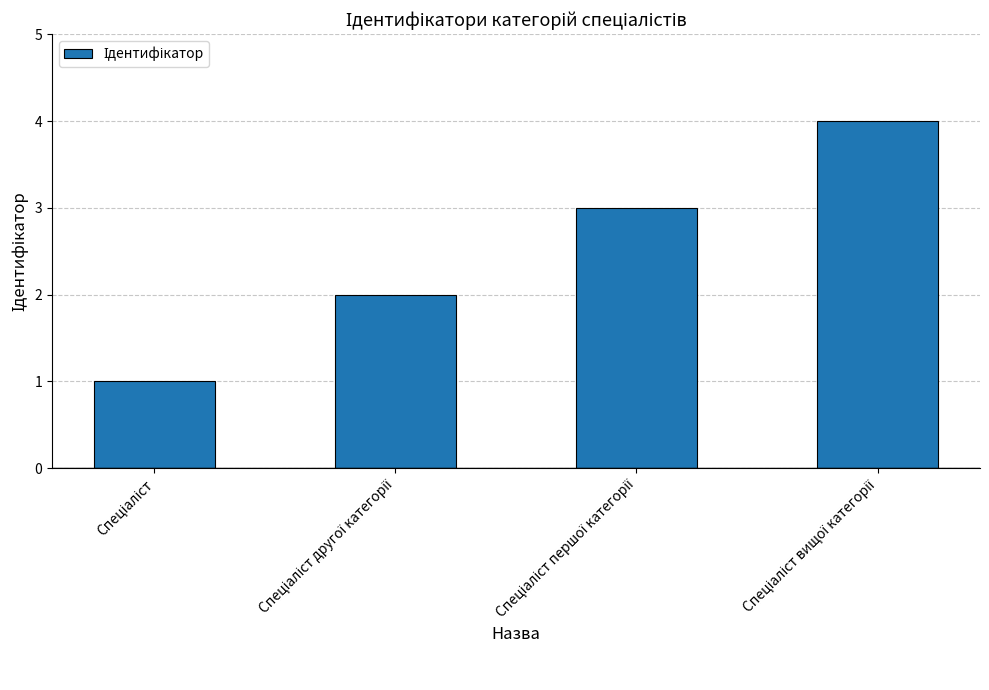

What is the smallest value displayed?

1